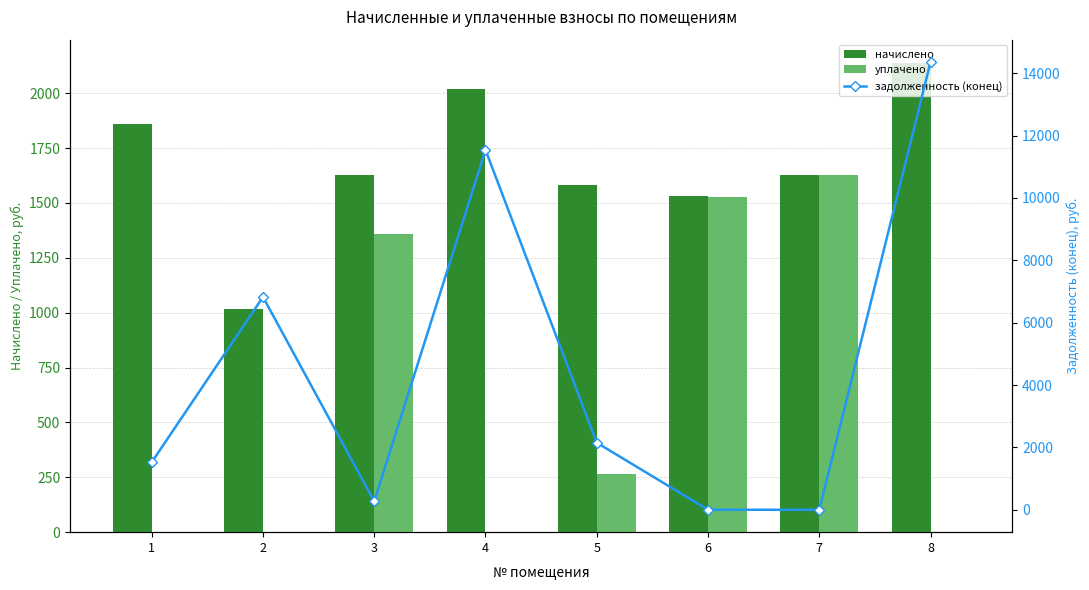

Which category has the highest value in the уплачено series?

7